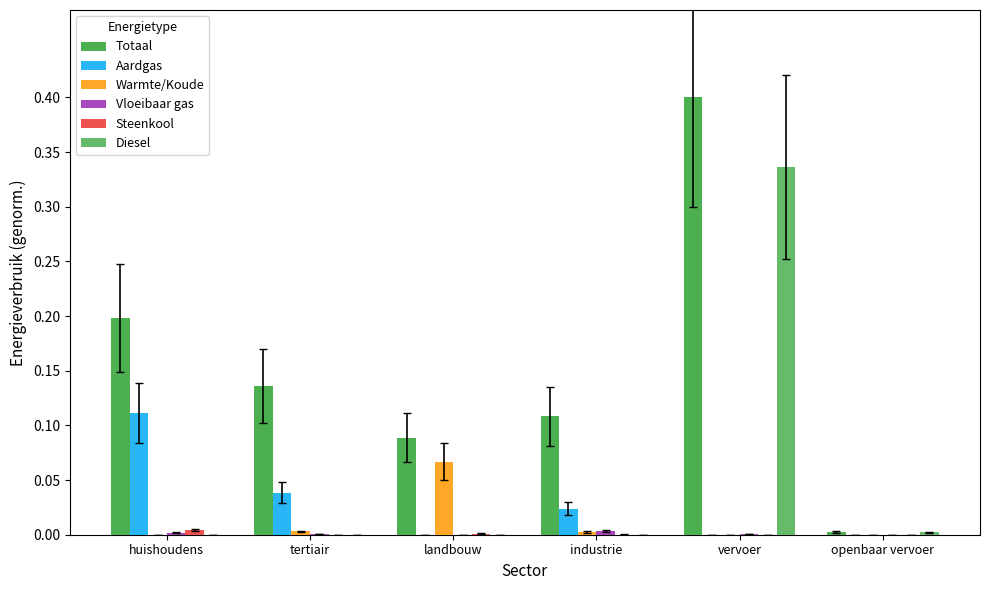

What is the difference between the maximum and minimum values in the Aardgas series?

0.1